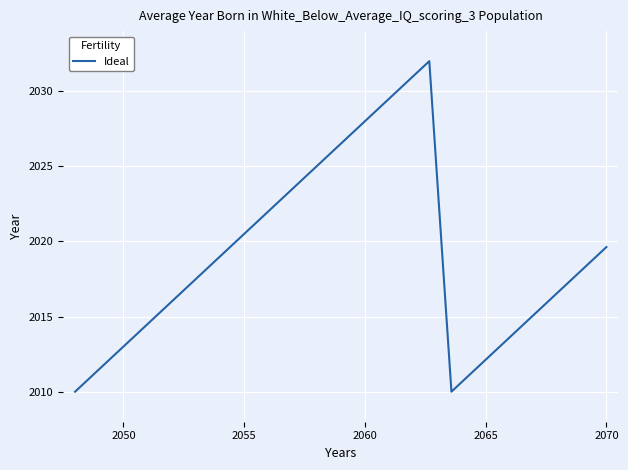

What is the minimum value shown in the chart?

2010.0